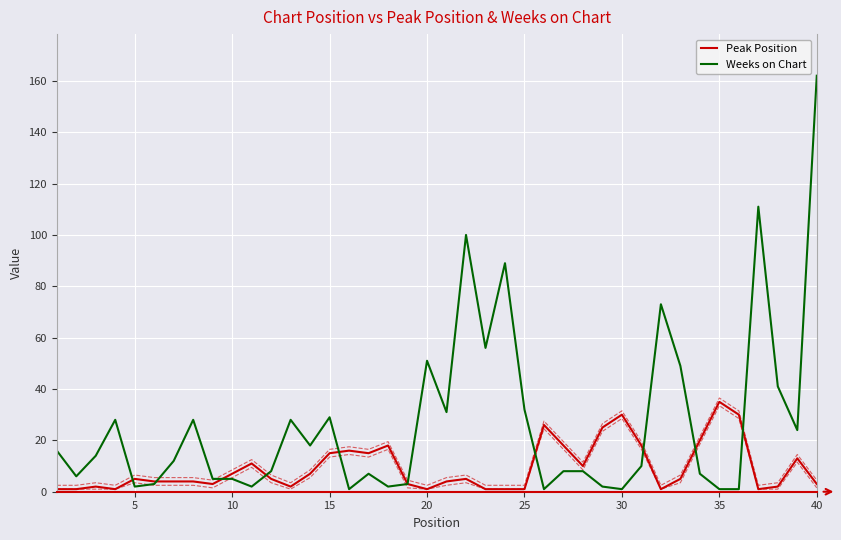

Count the number of data series in this chart.

2